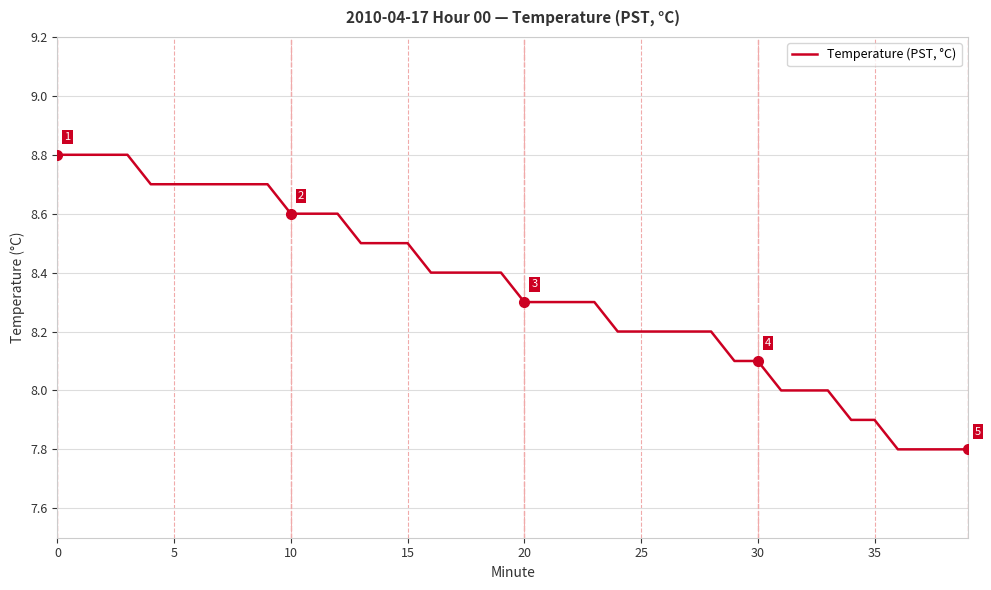

What is the difference between the maximum and minimum values?

1.0